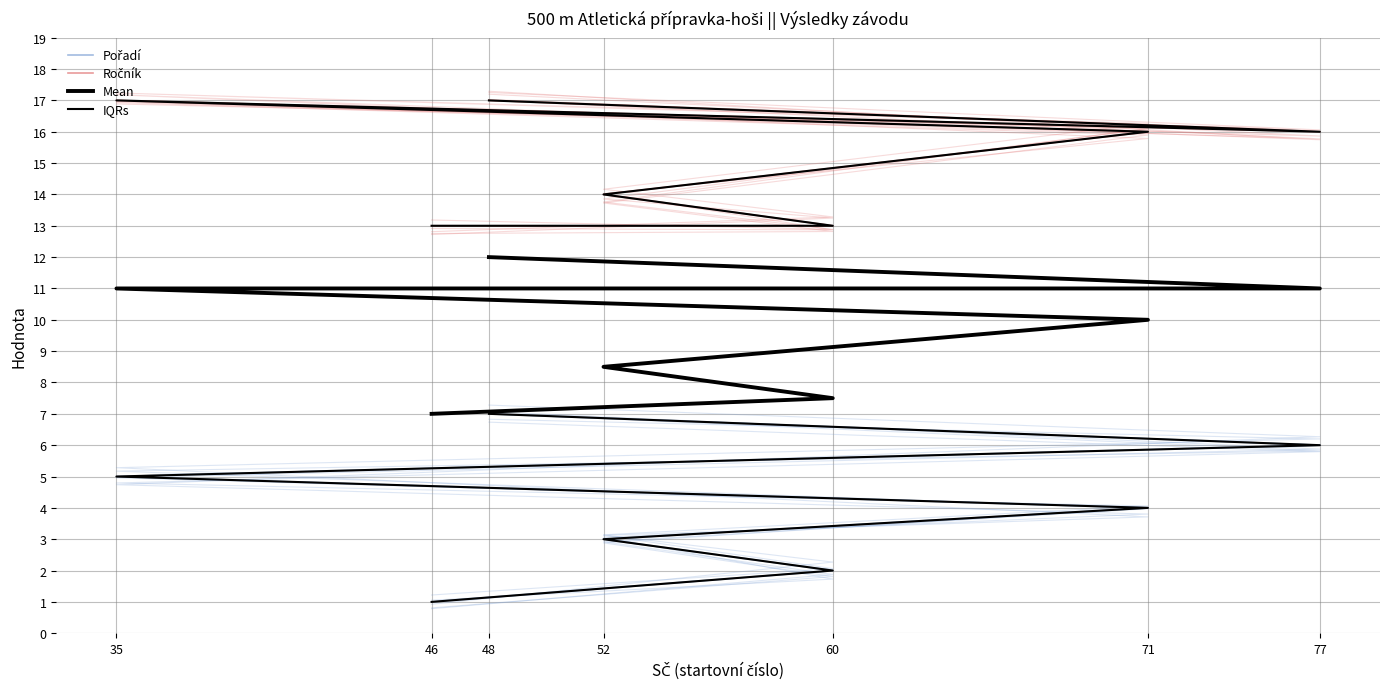

Reading right to left, transcribe all the data shown in this chart.

Pořadí: 48=7.0	77=6.0	35=5.0	71=4.0	52=3.0	60=2.0	46=1.0
Ročník: 48=17.0	77=16.0	35=17.0	71=16.0	52=14.0	60=13.0	46=13.0
Mean: 48=12.0	77=11.0	35=11.0	71=10.0	52=8.5	60=7.5	46=7.0
IQRs: 48=17.0	77=16.0	35=17.0	71=16.0	52=14.0	60=13.0	46=13.0